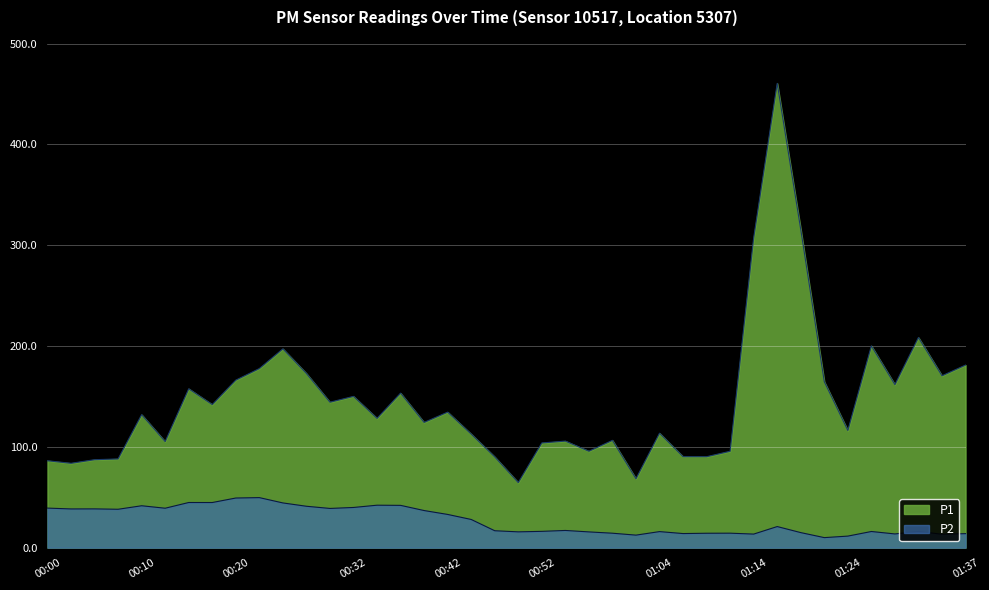

True or false: P1 and P2 cross at least once.

False